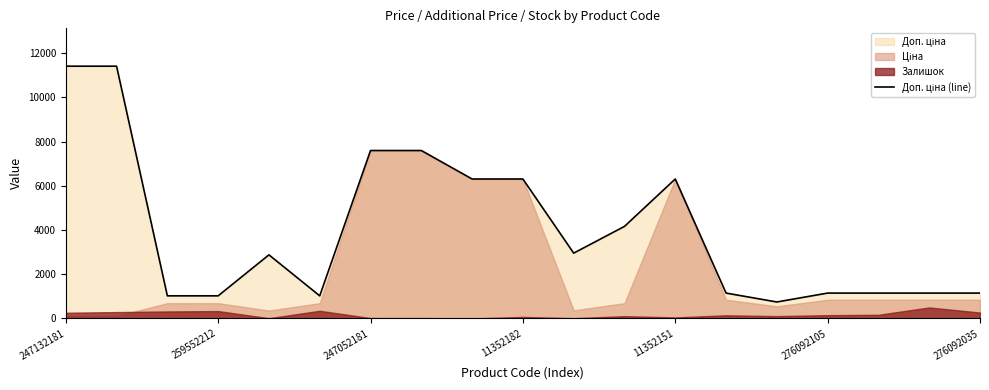

Reading left to right, list all the values displayed in this chart.

11410.0	11410.0	1024.6	1024.6	2878.8	1024.6	7596.5	7596.5	6308.8	6308.8	2955.8	4165.6	6308.8	1149.7	747.0	1149.7	1149.7	1149.7	1149.7